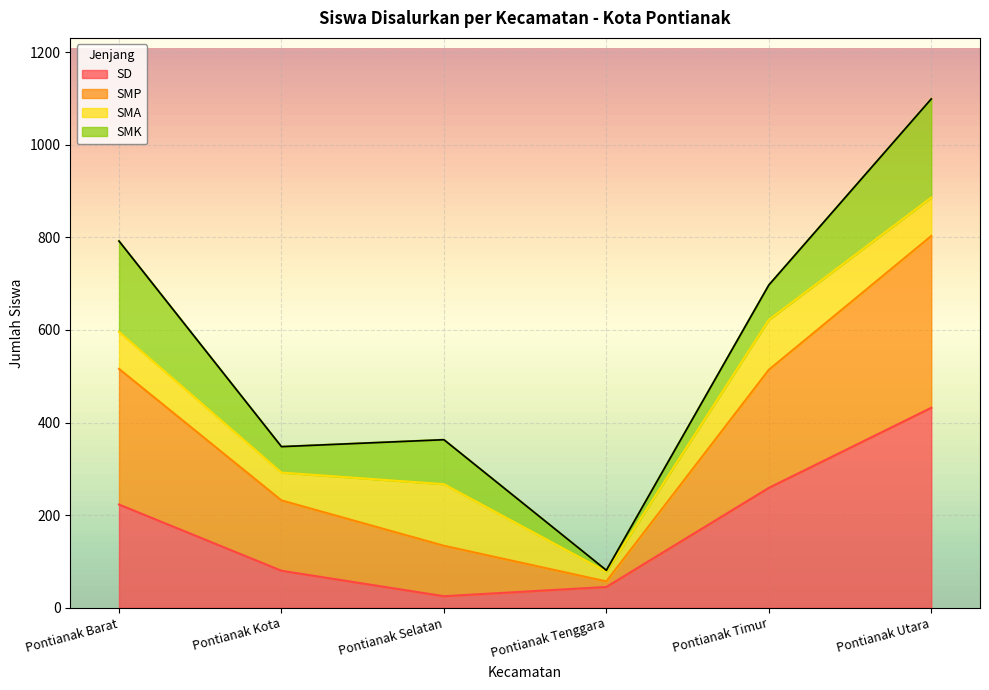

What is the spread (max minus min) of values at Pontianak Barat?

569